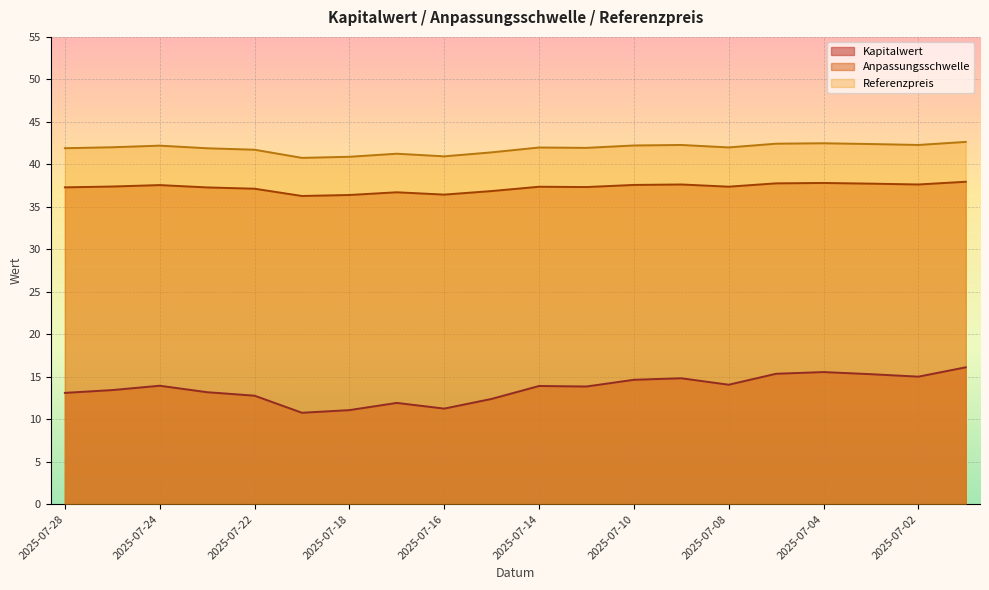

Which category has the lowest value in the Kapitalwert series?

2025-07-21